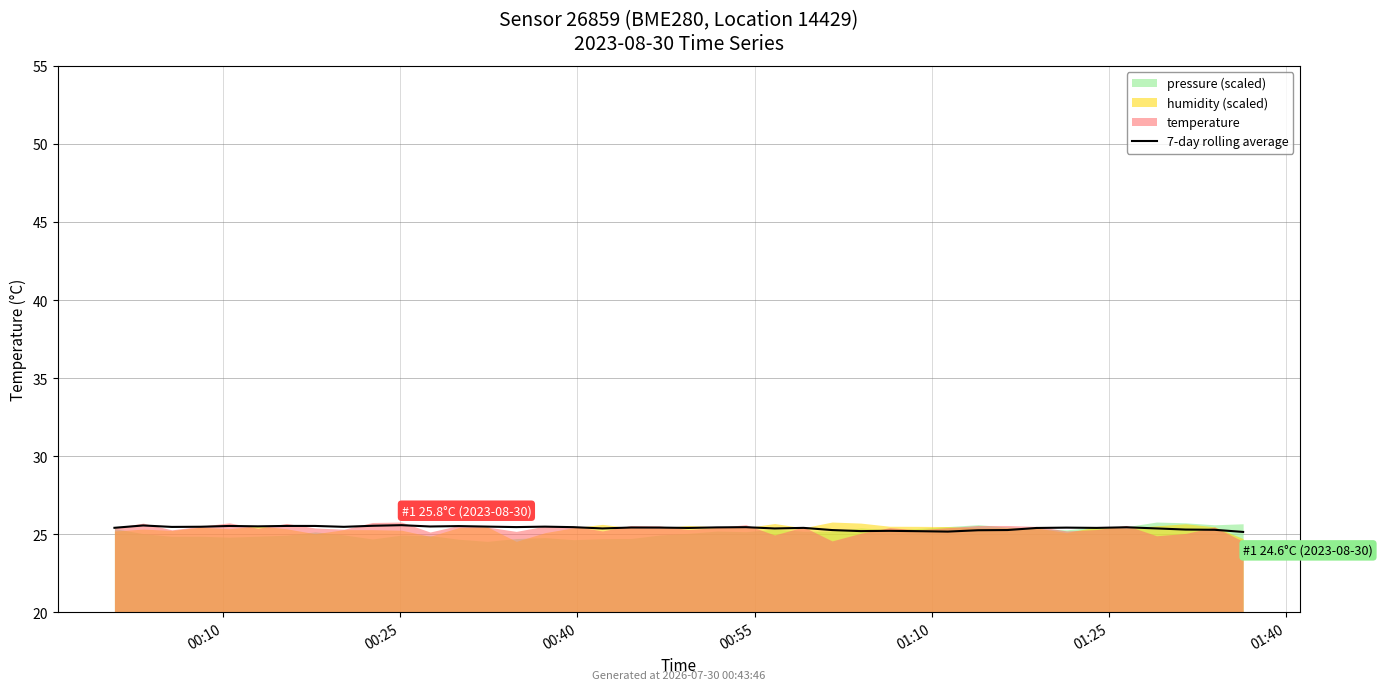

How many points are lower than both their immediate neighbors (excluding endpoints)?

11